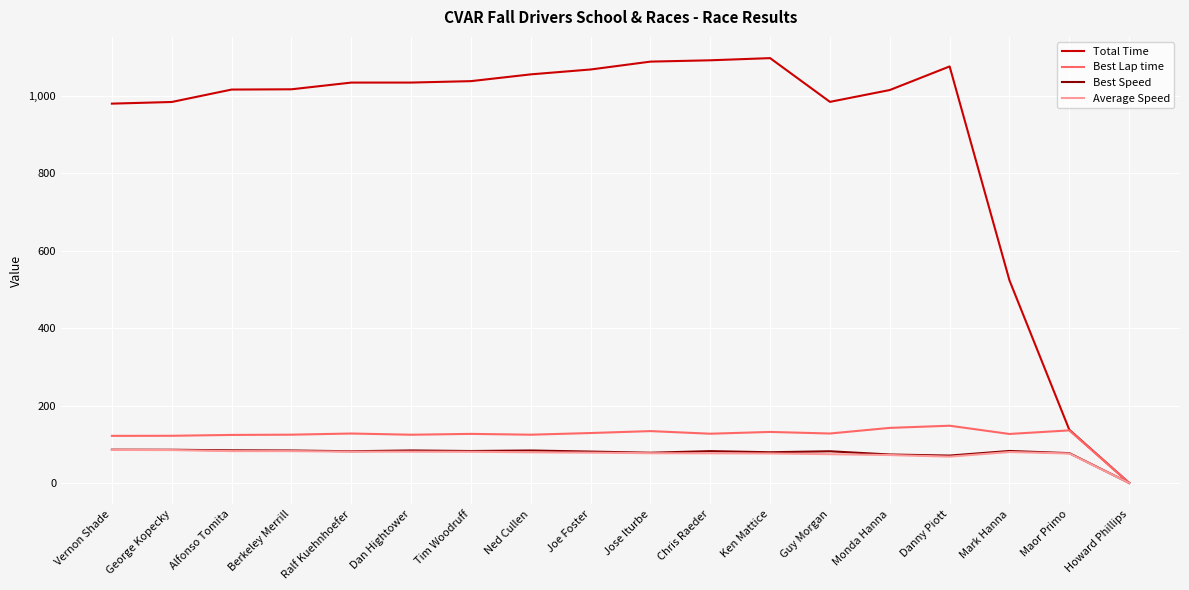

What is the maximum value for Total Time?

1097.4